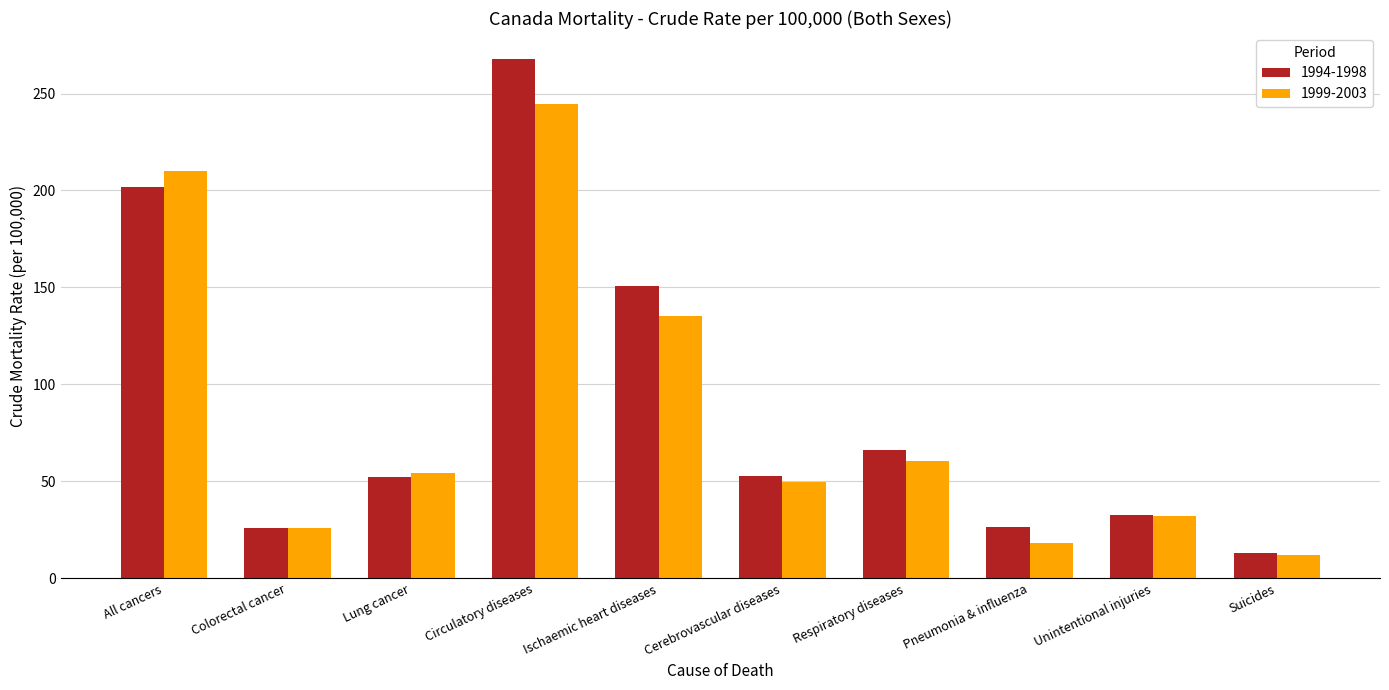

What is the label of the 2nd bar from the right?

Unintentional injuries